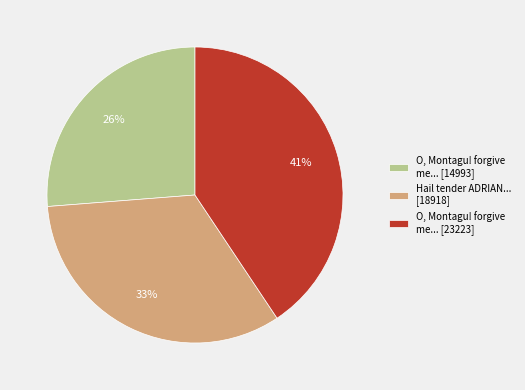

Between Hail tender ADRIAN... [18918] and O, Montagu! forgive me... [14993], which is larger?

Hail tender ADRIAN... [18918]